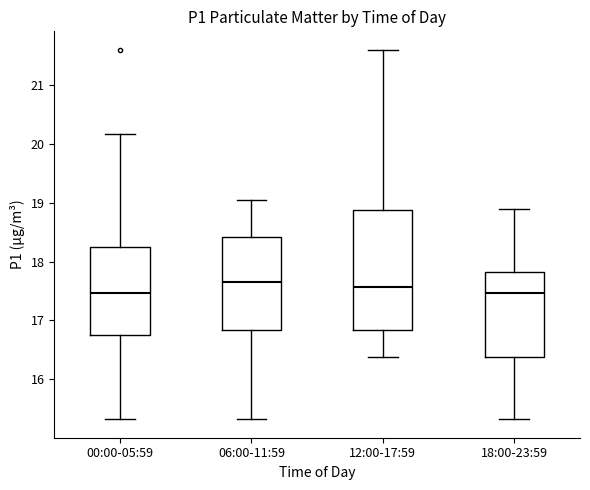

Where is the lower edge of the box for 18:00-23:59 on the y-axis? The values are not printed on the chart, so give them approximately, as read against the axis.

16.4